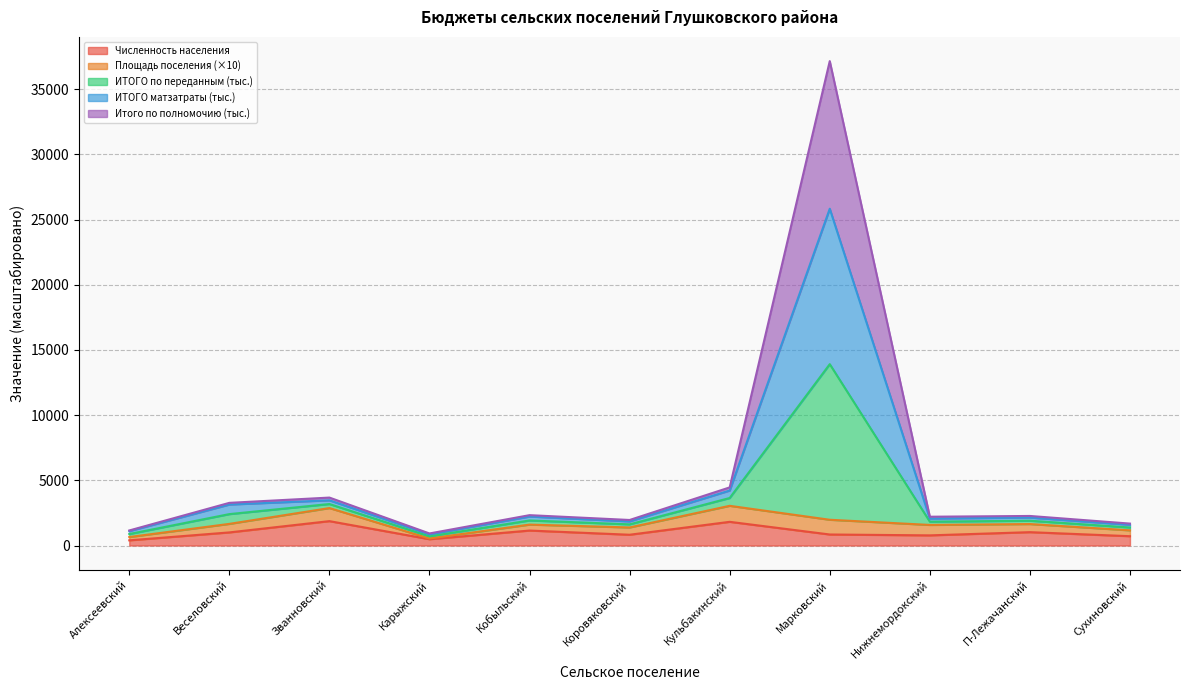

Where is the first local minimum for ИТОГО по переданным полномочиям?

Карыжский